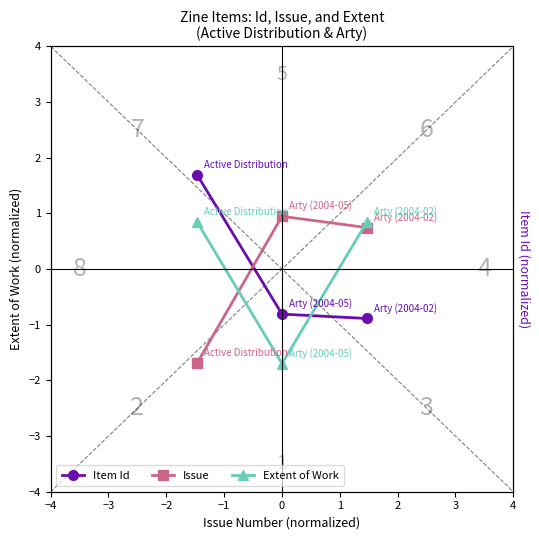

Is this an area chart (filled region under the line)?

No